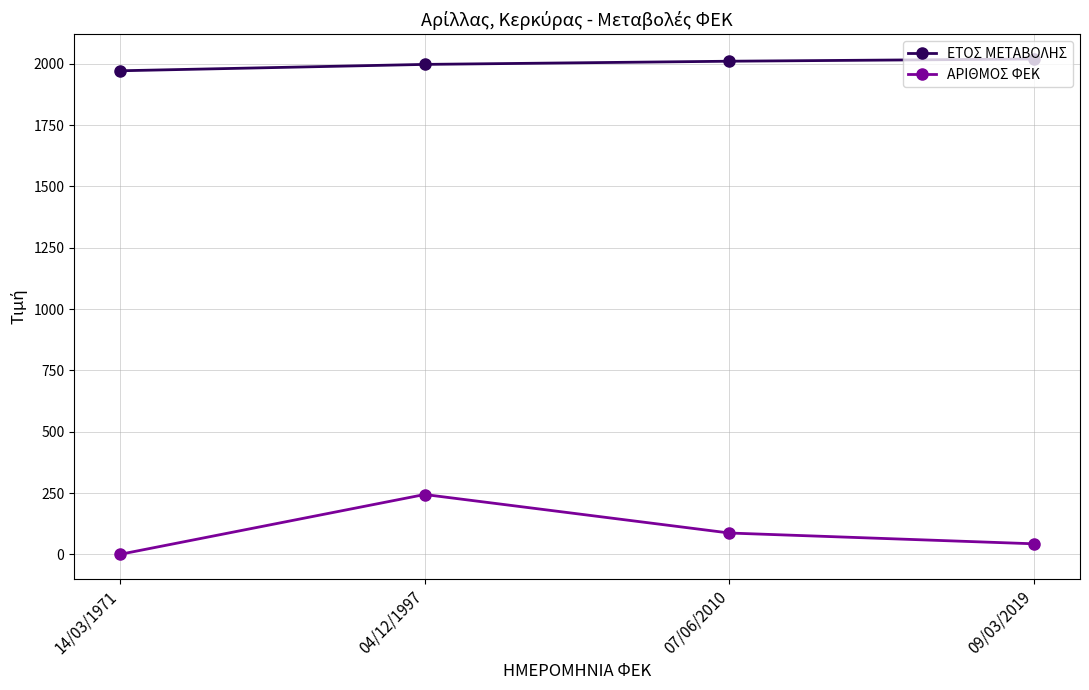

At which category is the sum across all series the highest?

04/12/1997